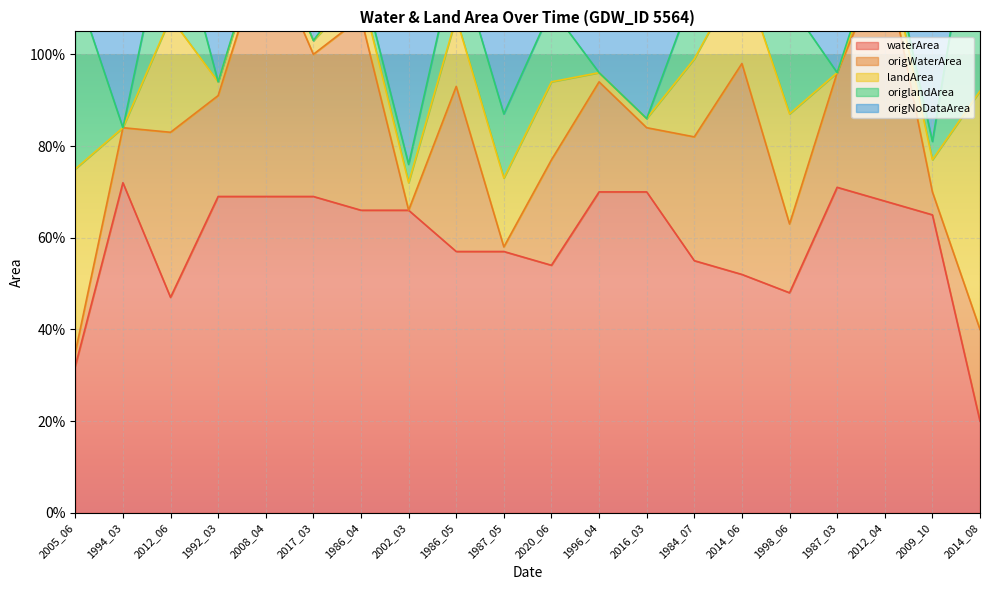

True or false: waterArea and origWaterArea cross at least once.

False